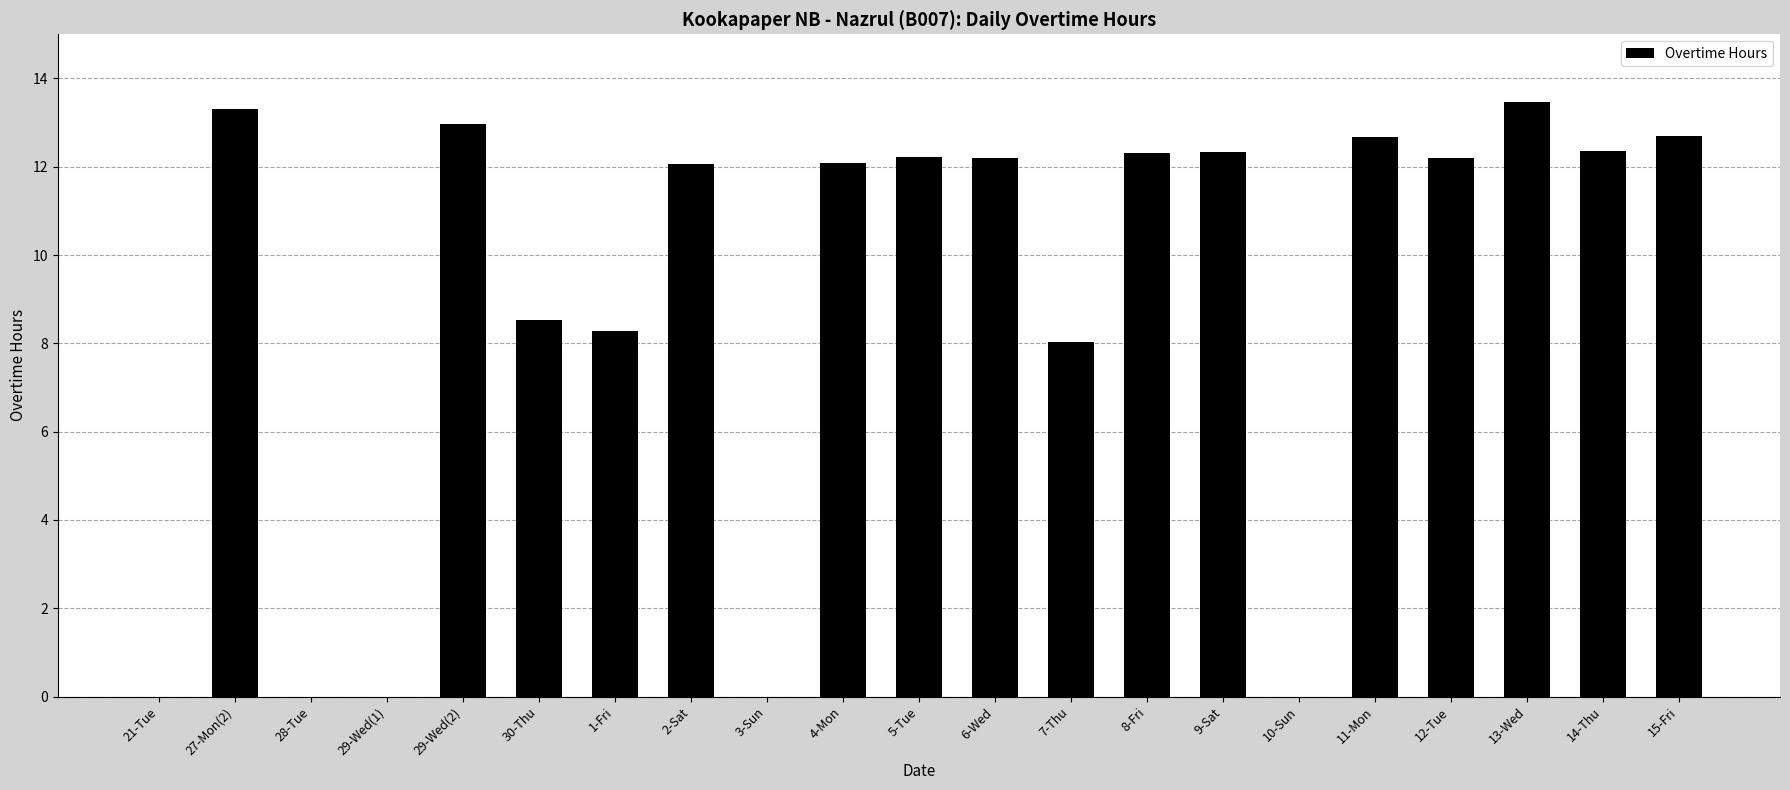

What is the change in value from 7-Thu to 10-Sun?

-8.0